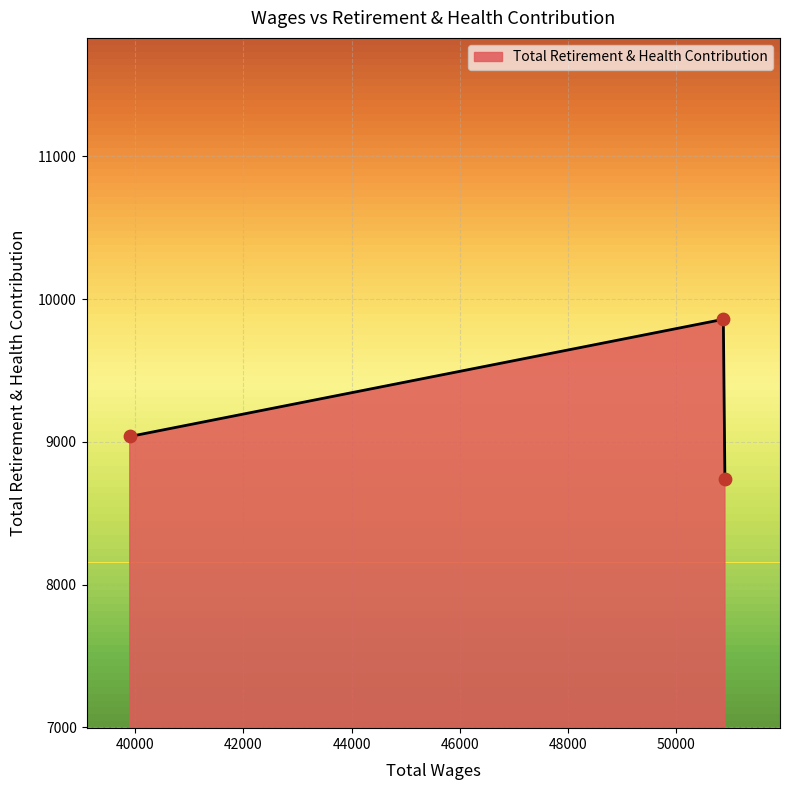

What is the difference between the maximum and second lowest values?

821